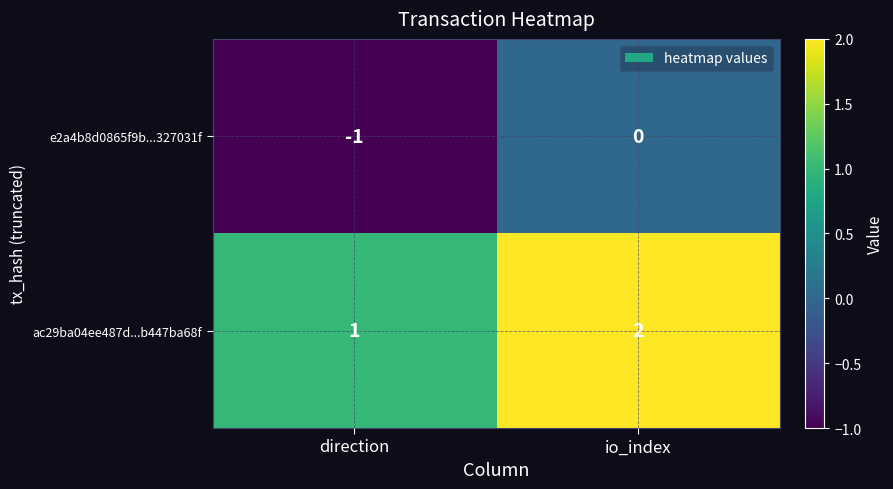

What is the sum of the ac29ba04ee487d...b447ba68f values at io_index and direction?

3